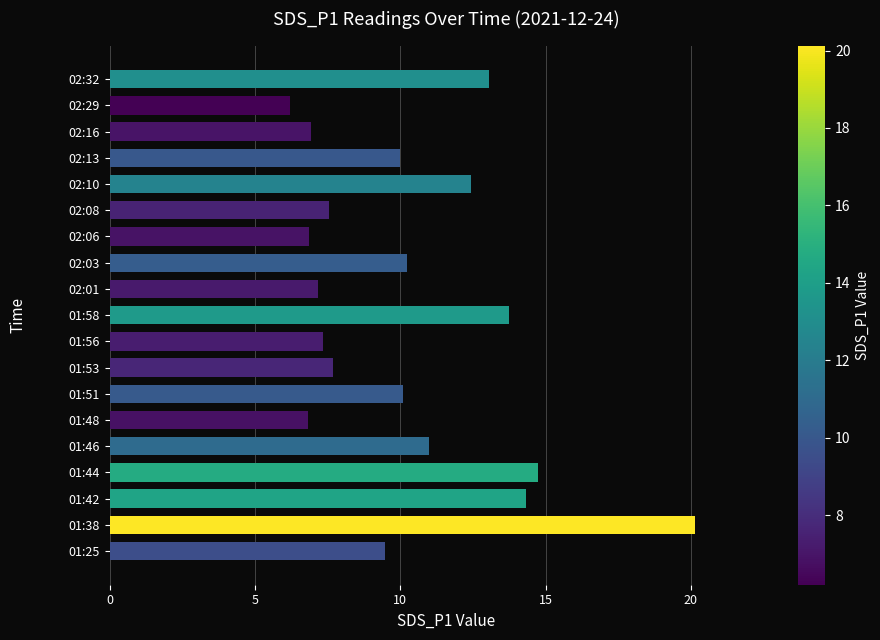

What is the difference between the maximum and second lowest values?

13.3